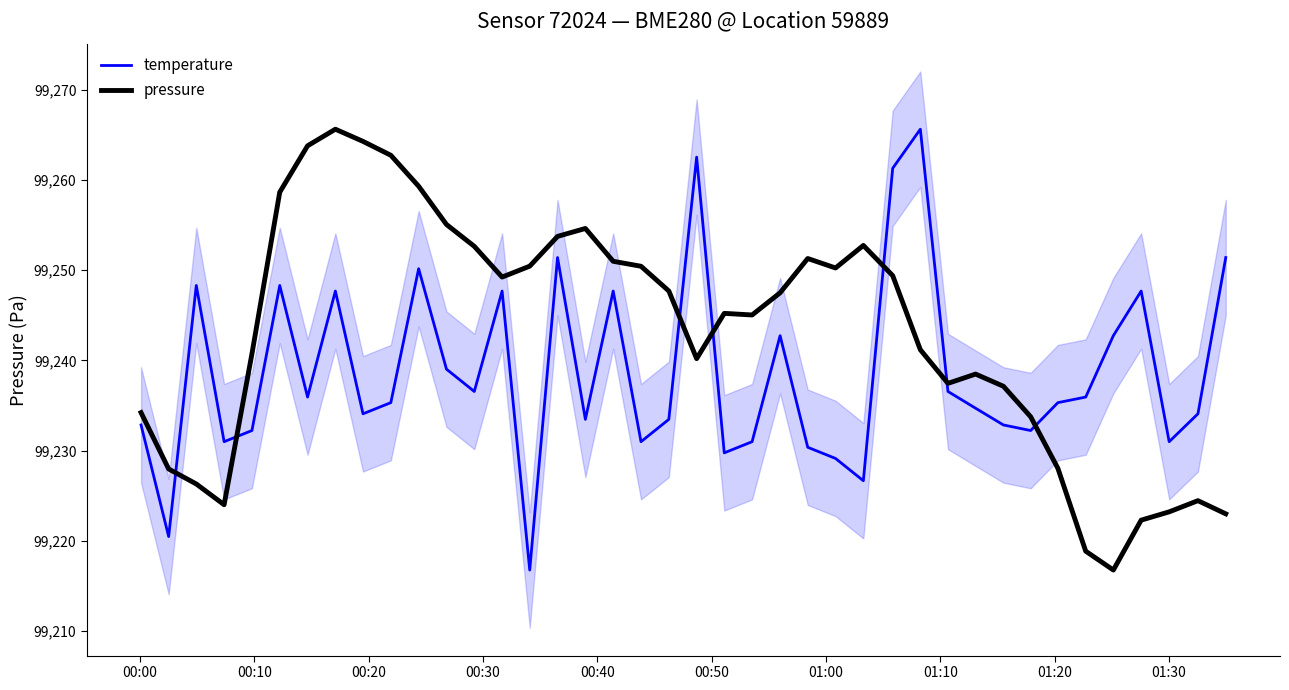

How many times do pressure and temperature cross each other?

7